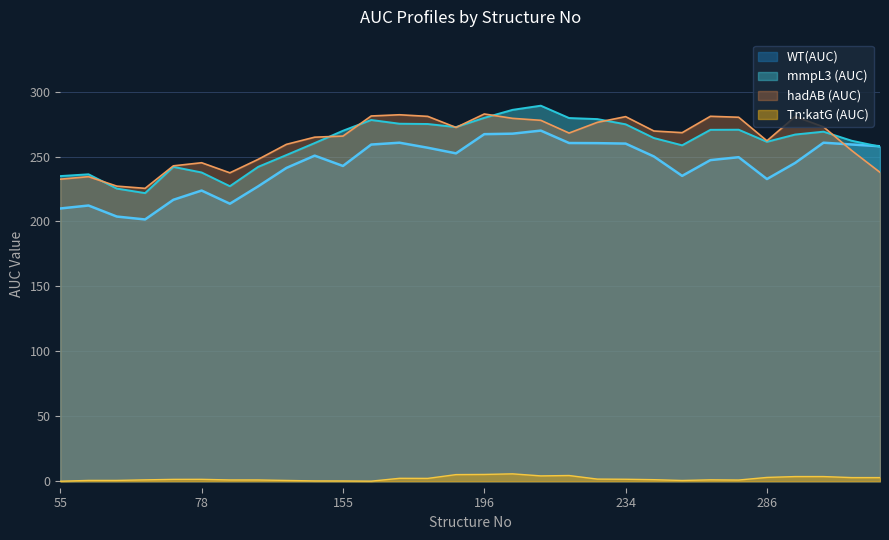

Where is the first local maximum for Tn:katG (AUC)?

71